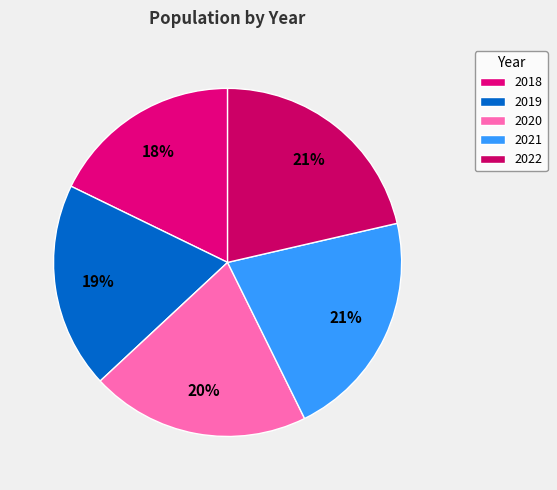

Does 2022 account for over 50% of the chart?

No